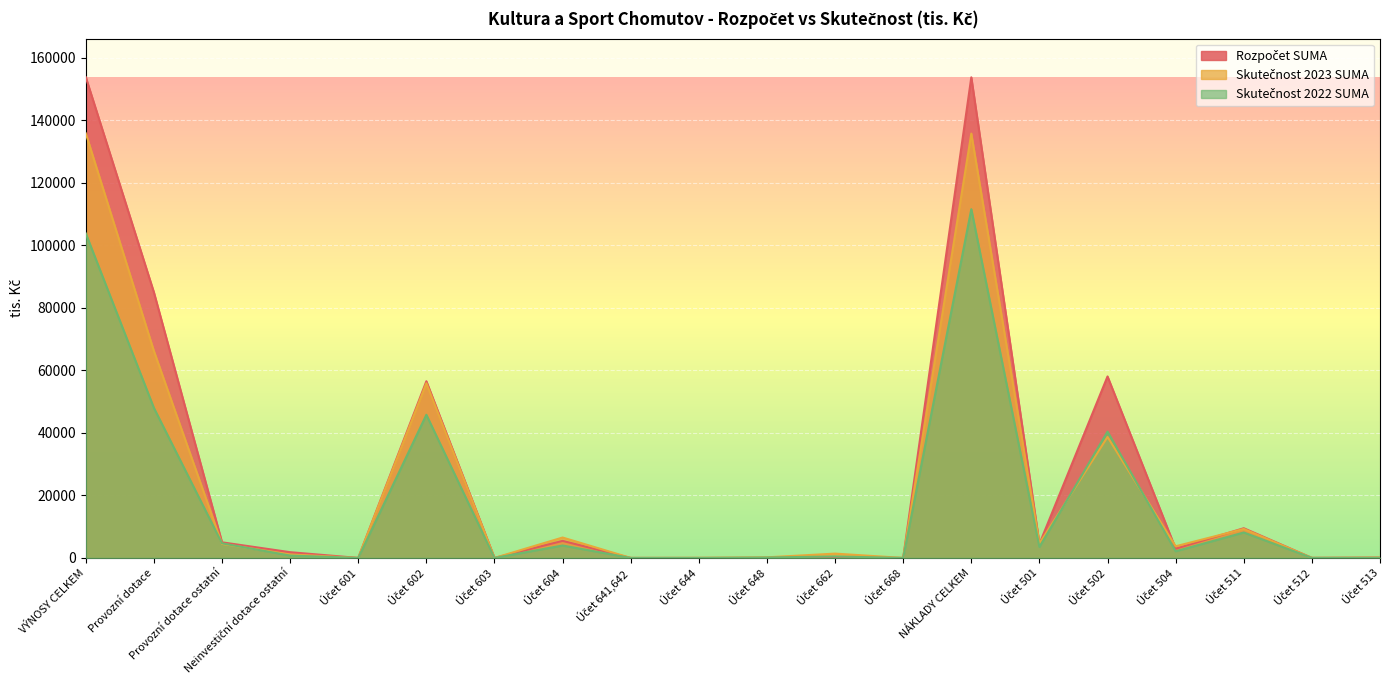

How many lines are shown in the chart?

3